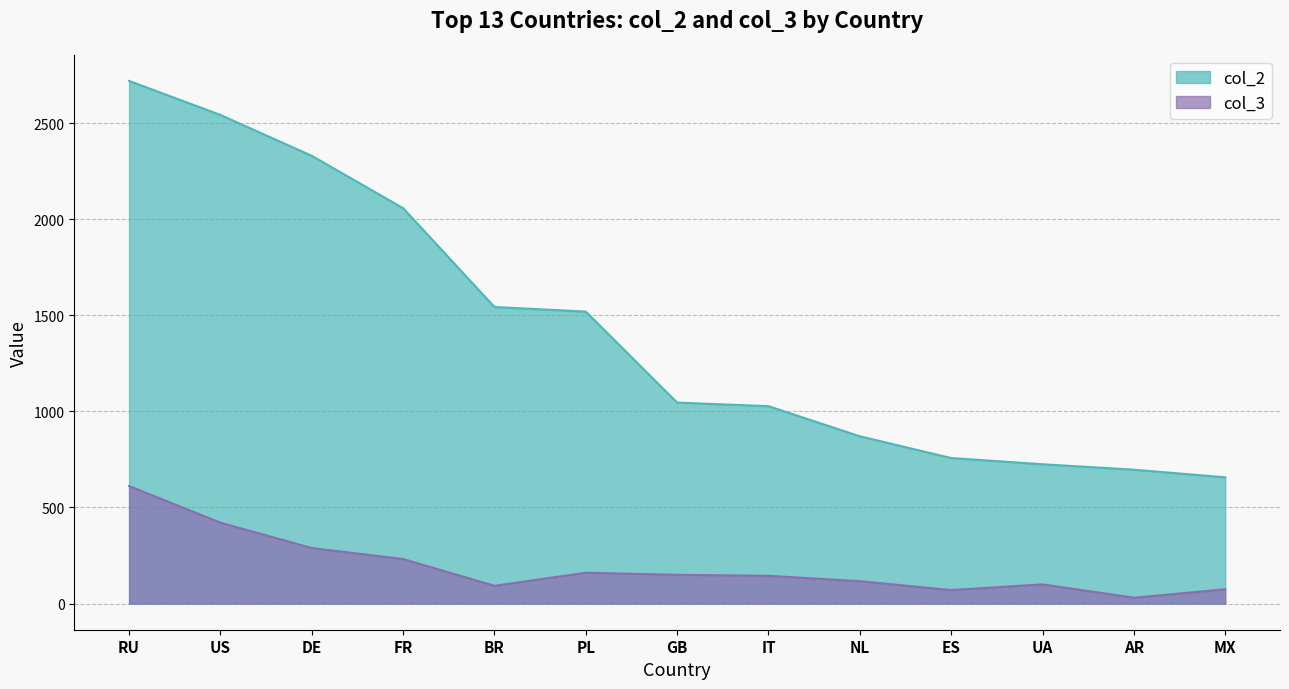

Reading left to right, extract all data points from this chart.

col_2: RU=2719.1	US=2542.1	DE=2329.4	FR=2057.0	BR=1542.9	PL=1519.0	GB=1045.7	IT=1027.0	NL=870.4	ES=757.2	UA=724.9	AR=696.6	MX=656.9
col_3: RU=611.5	US=421.0	DE=289.0	FR=231.8	BR=92.5	PL=160.5	GB=149.8	IT=144.5	NL=116.7	ES=70.2	UA=99.9	AR=30.6	MX=74.4